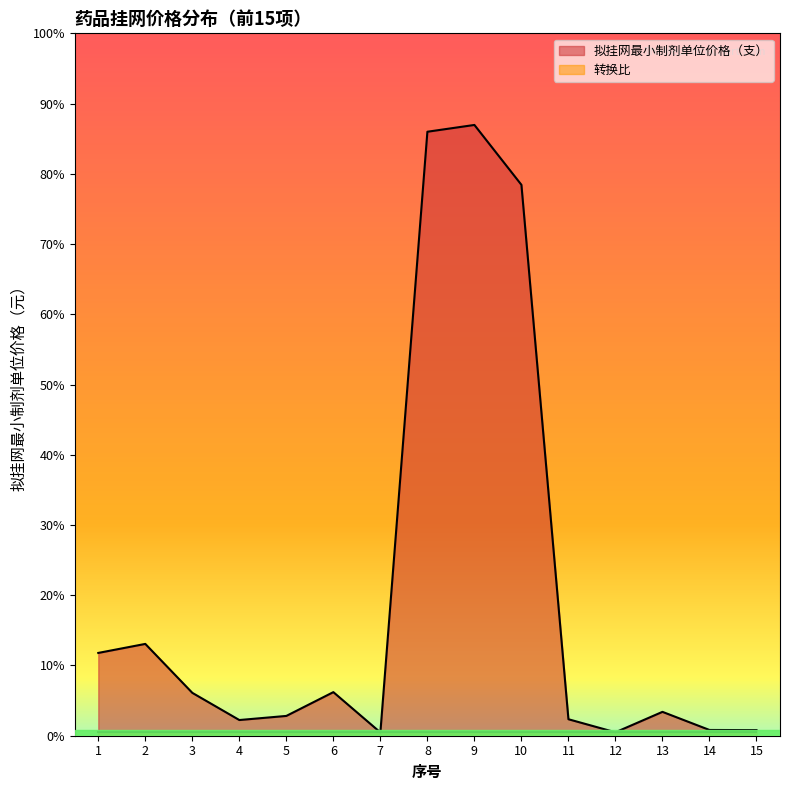

Does the chart display data point markers on the line(s)?

No